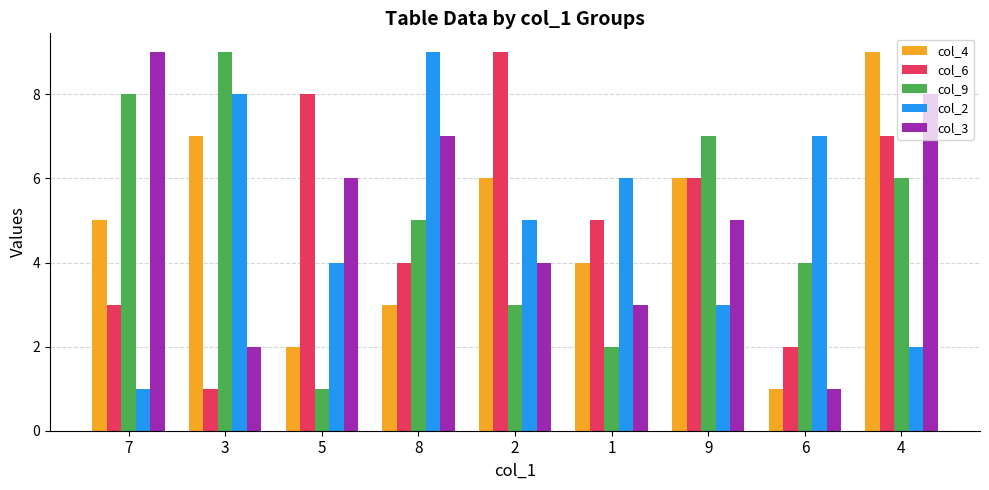

Between 5 and 6, which series saw the biggest shift?

col_6